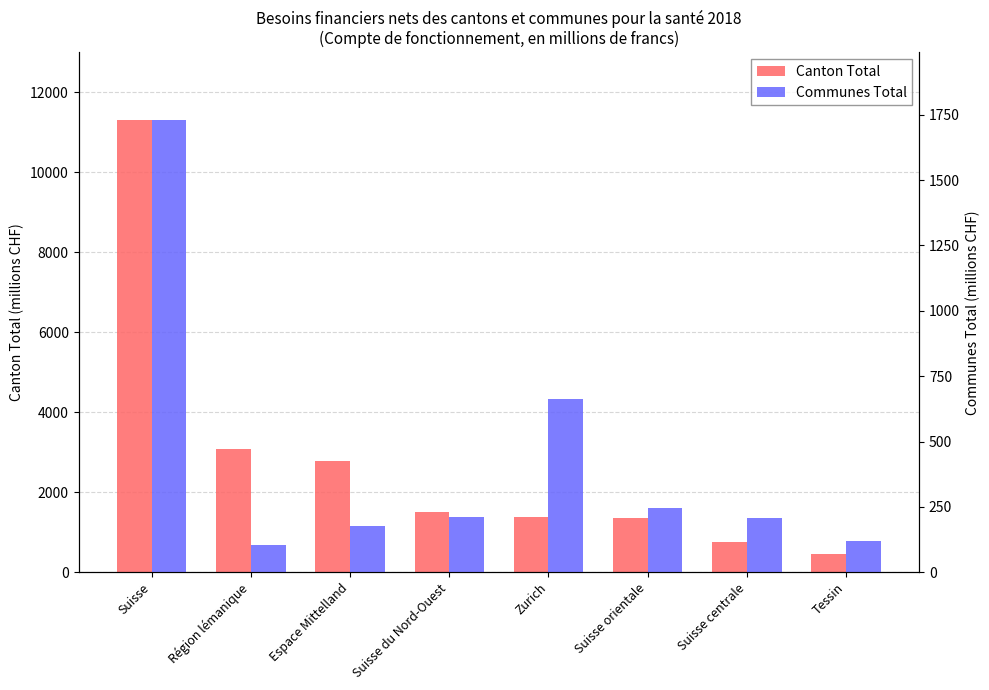

Which category has the highest value across all series?

Suisse